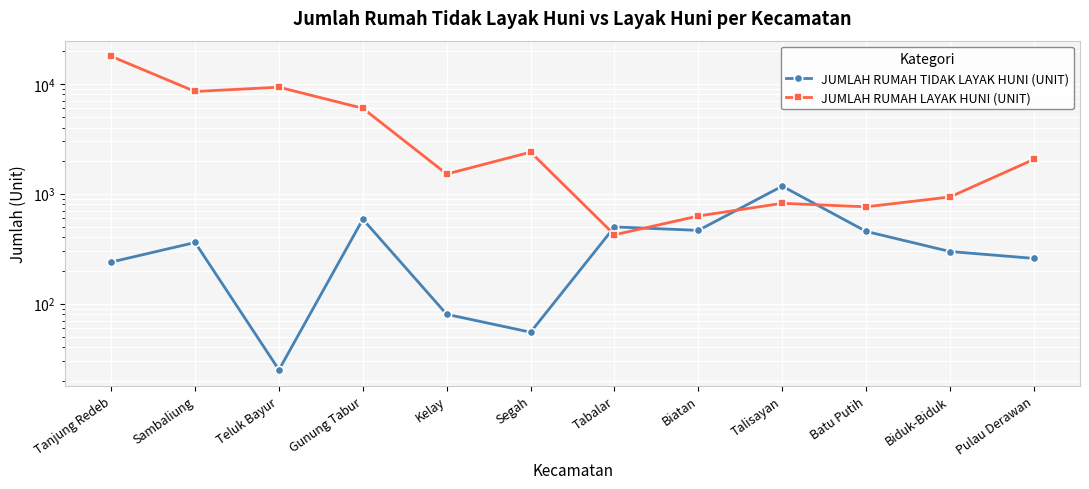

What is the lowest value of the JUMLAH RUMAH LAYAK HUNI (UNIT) series?

423